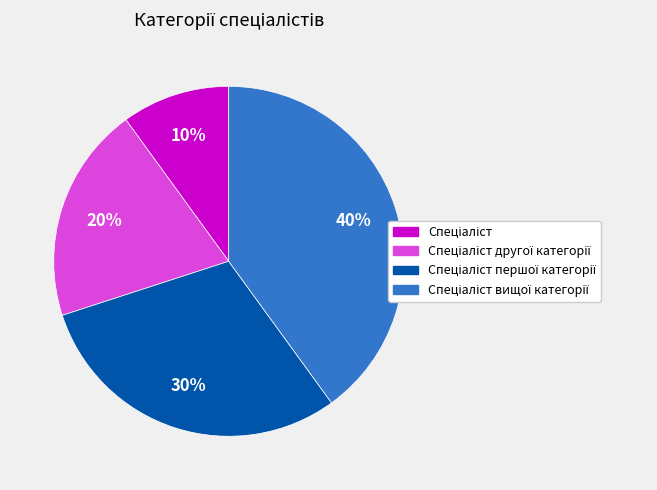

To the nearest percent, what is the average slice percentage?

25%